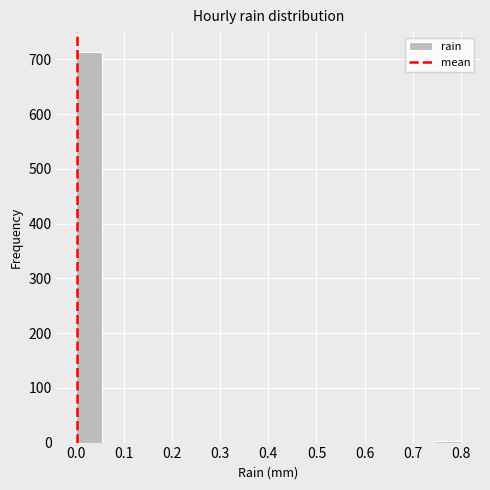

What is the height of the bar covering 0.00 to 0.05 on the x-axis? Neither the bar edges nor the heights are printed on the chart, so give them approximately, as read against the axes.

710